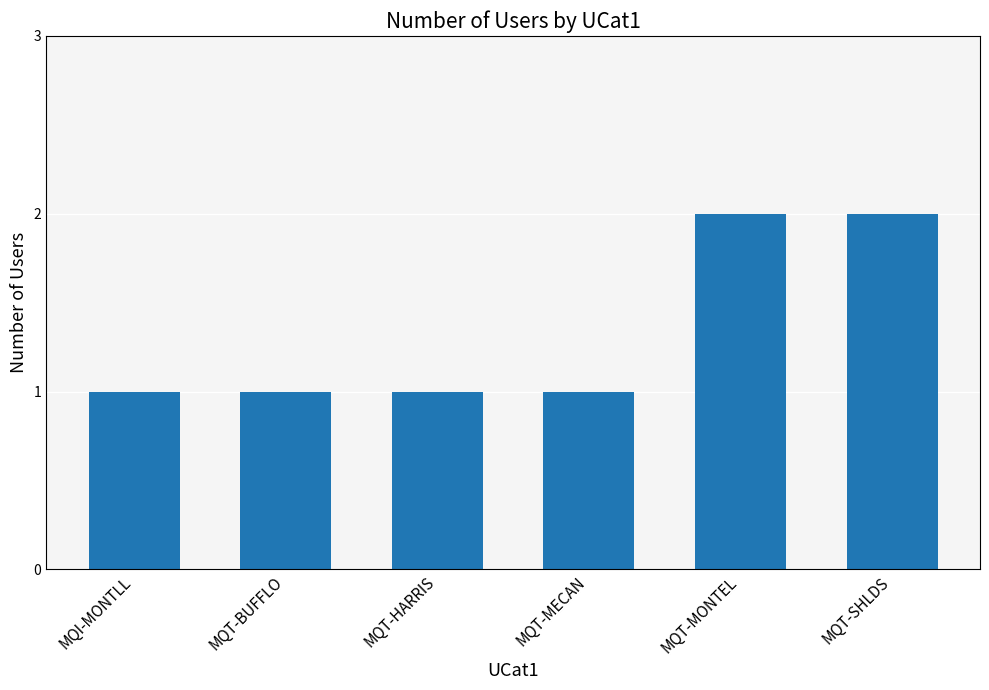

What is the ratio of the value at MQT-SHLDS to the value at MQT-HARRIS?

2.0